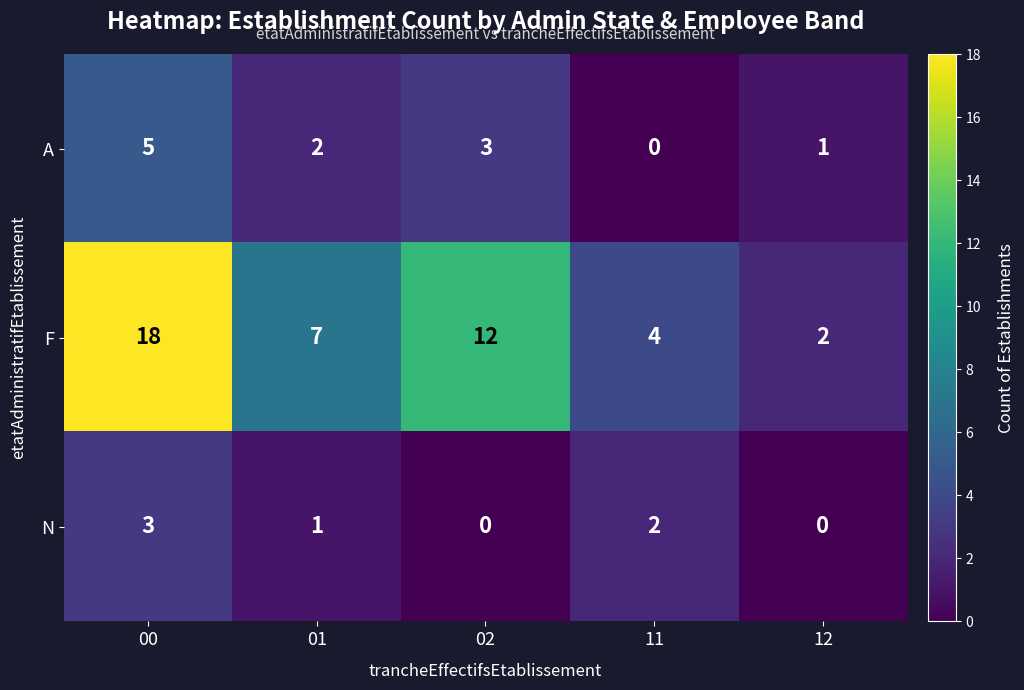

What is the sum of the F values at 11 and 02?

16